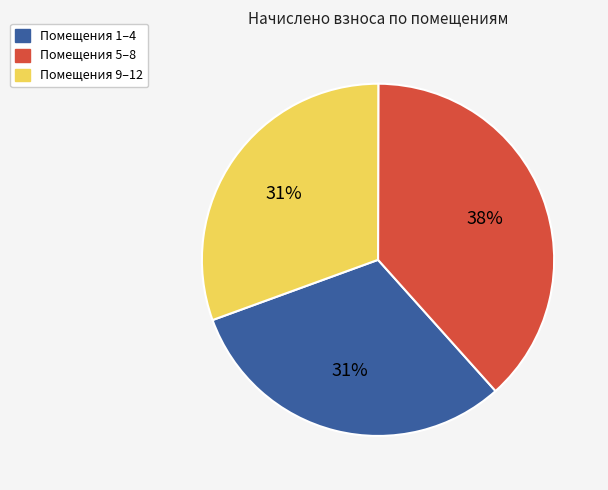

Approximately how many times larger is the value at Помещения 5–8 compared to Помещения 1–4?

1.2